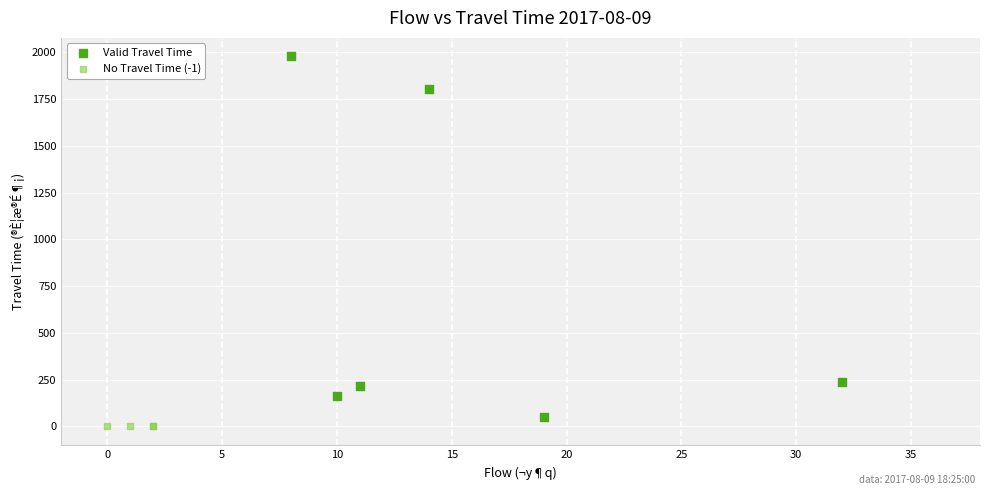

Which series reaches the maximum Y coordinate?

Valid Travel Time